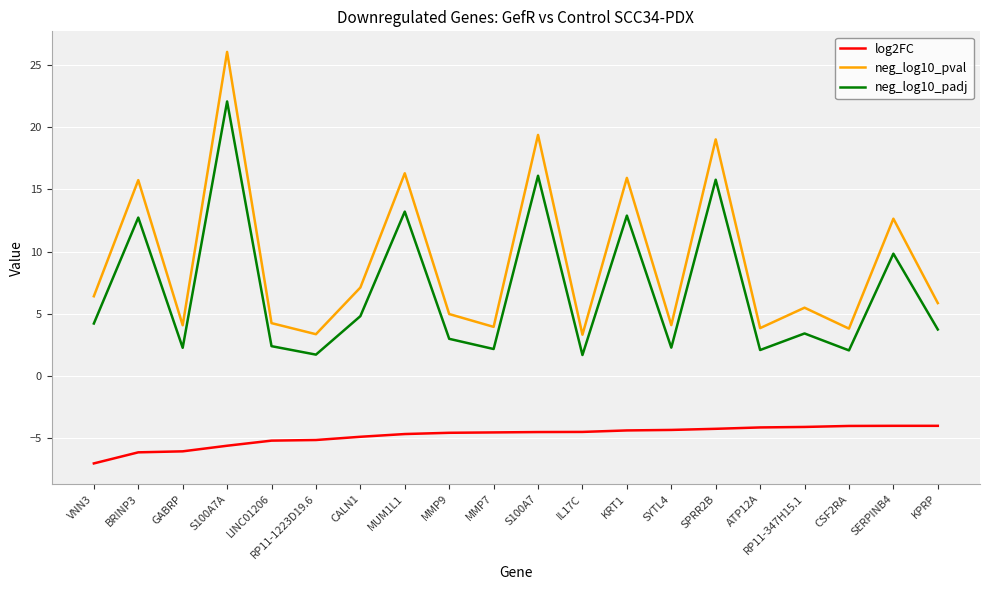

At how many categories does at least one series exceed 15?

6